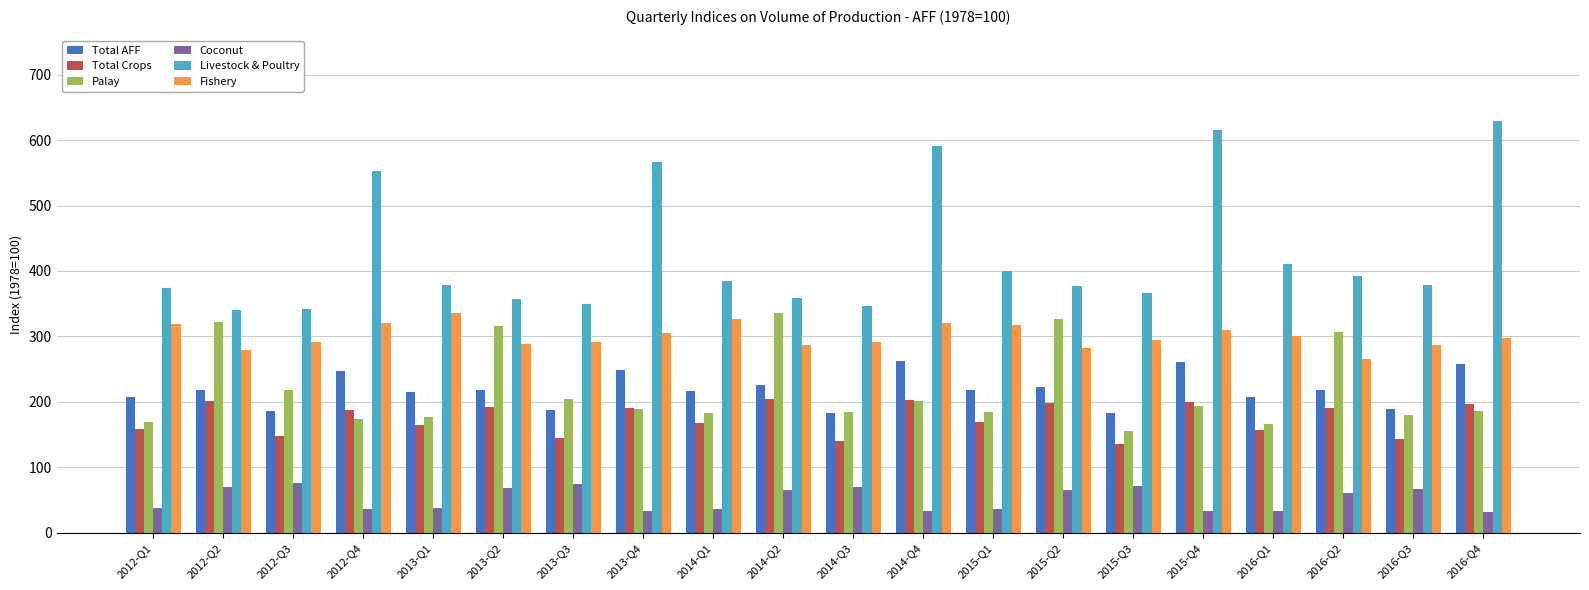

Which series has the widest spread of values?

Livestock & Poultry